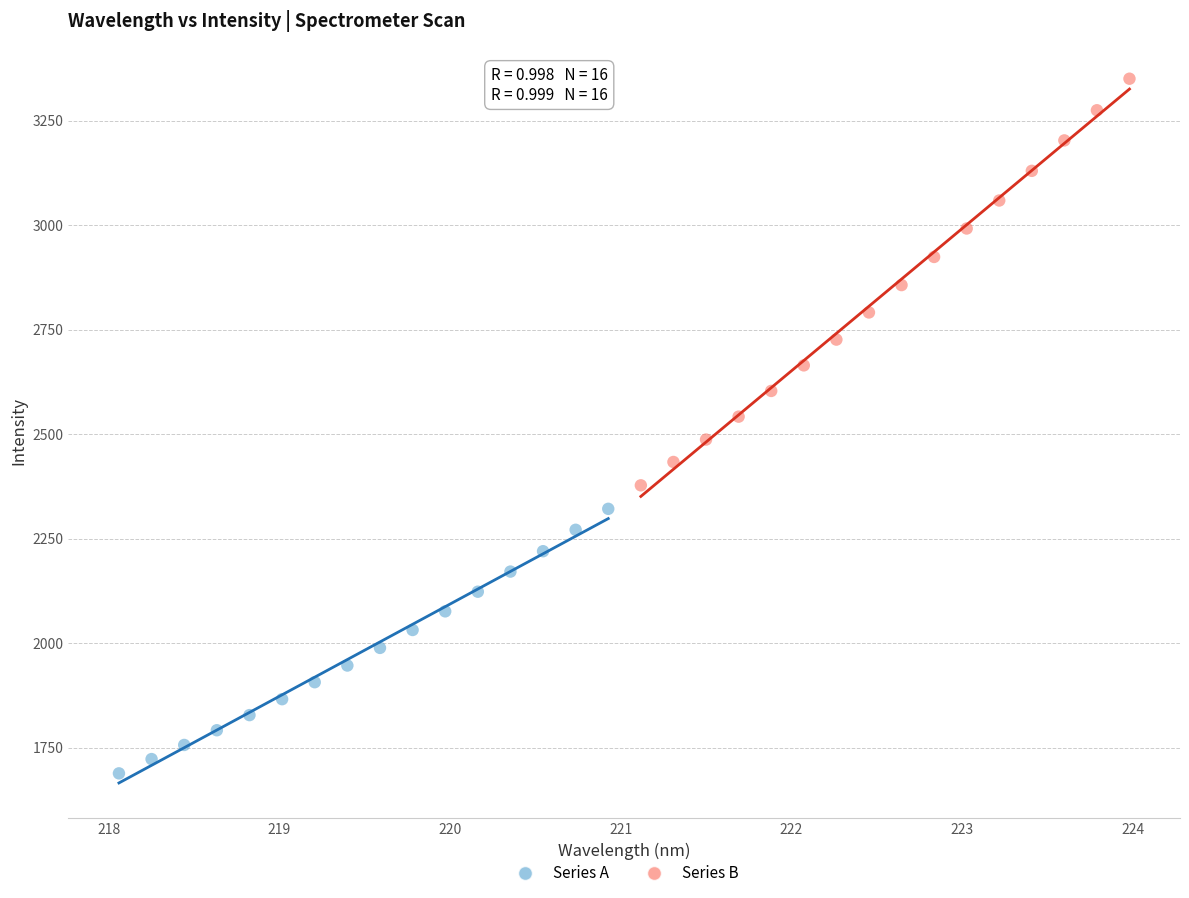

Which series contains the highest Y value?

Series B